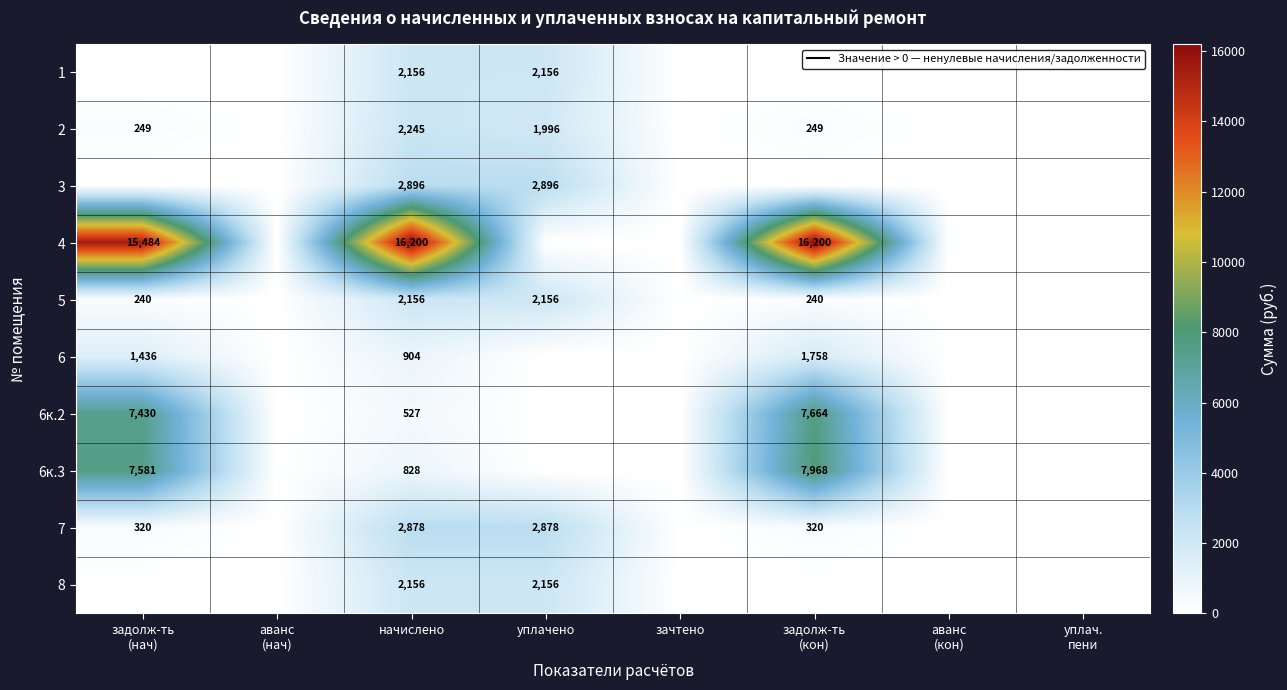

What is the spread (max minus min) of values at начислено?

15673